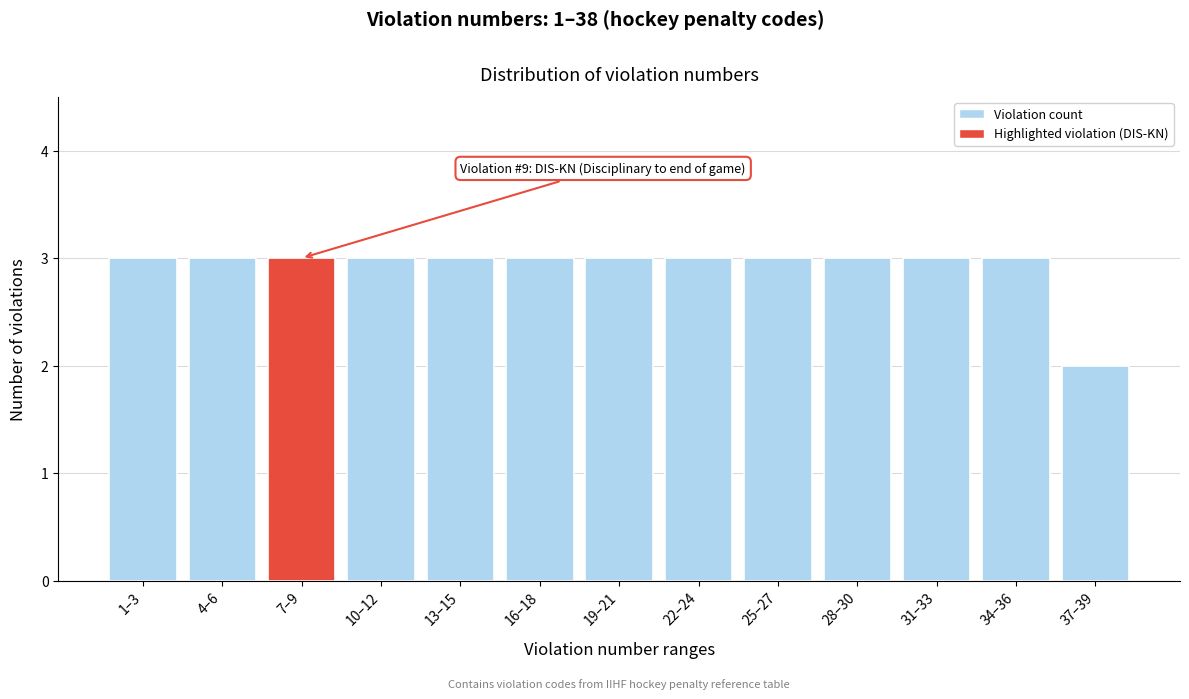

Reading left to right, what are all the values shown in this chart?

1–3=3	4–6=3	7–9=3	10–12=3	13–15=3	16–18=3	19–21=3	22–24=3	25–27=3	28–30=3	31–33=3	34–36=3	37–39=2